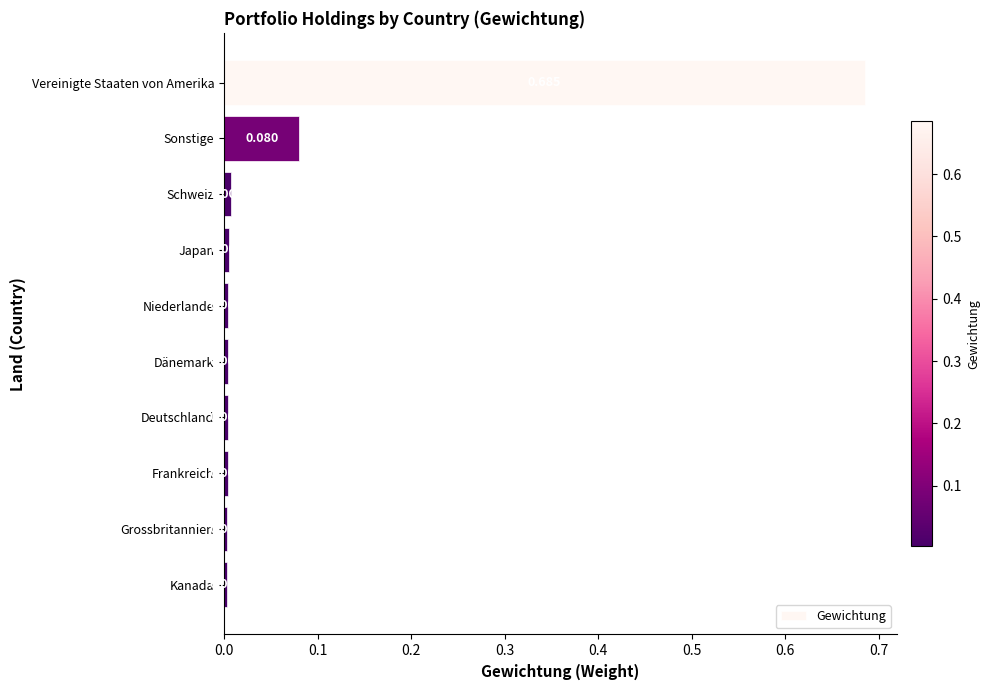

What is the label of the 8th bar from the top?

Frankreich